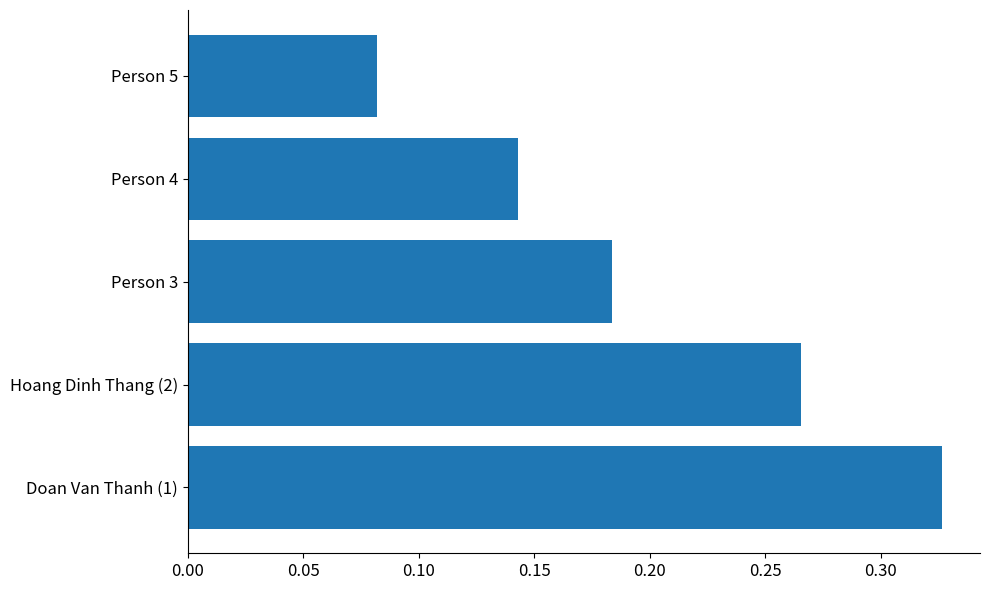

Which label corresponds to the largest value in the chart?

Doan Van Thanh (1)